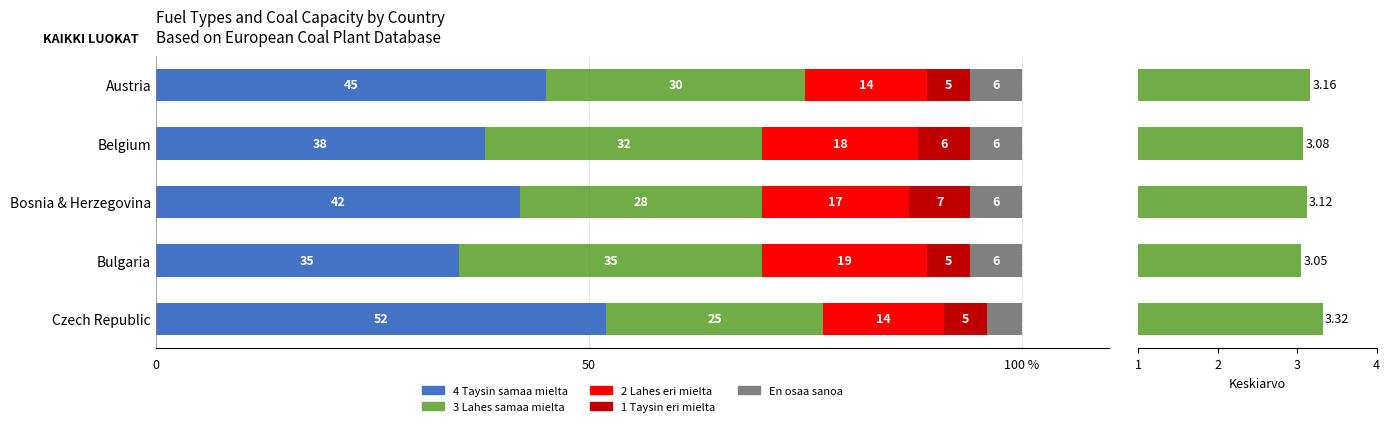

Which series has the largest total across all categories?

4 Taysin samaa mielta